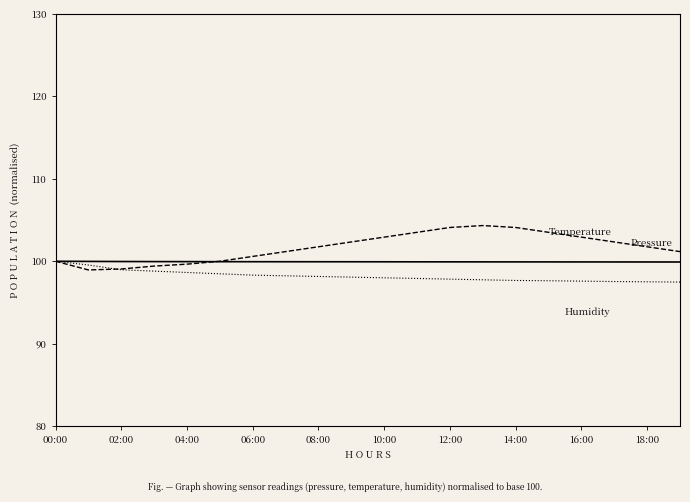

What is the minimum value shown in the chart?

97.5